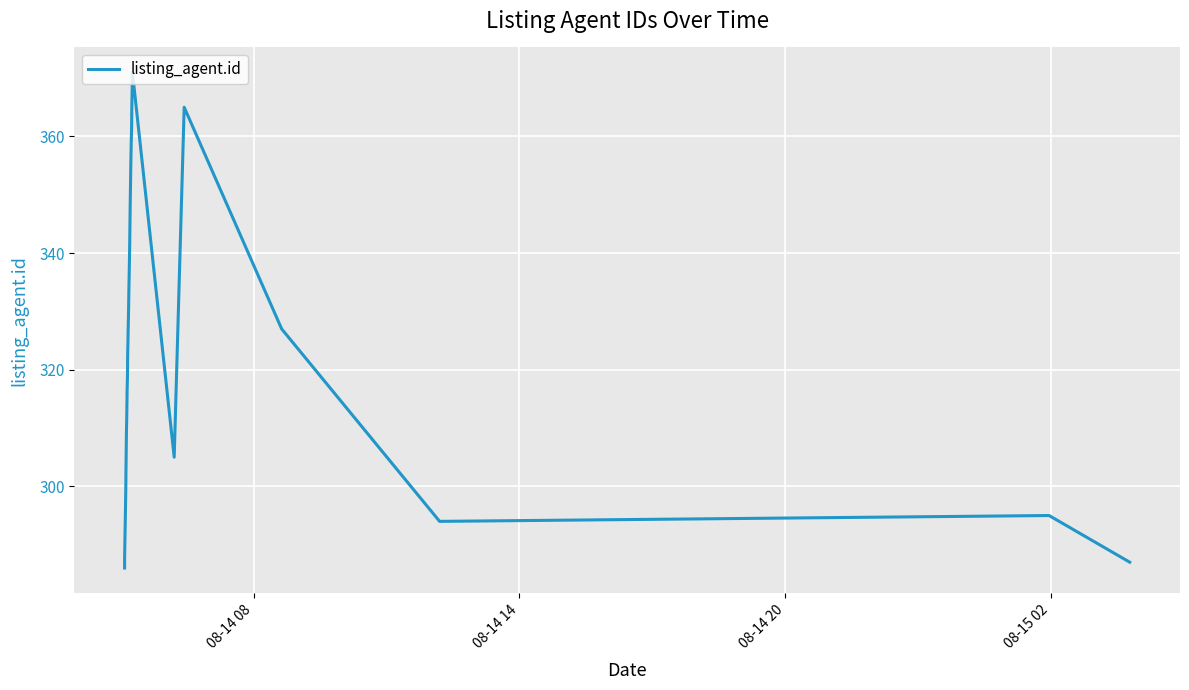

What is the maximum value shown in the chart?

371